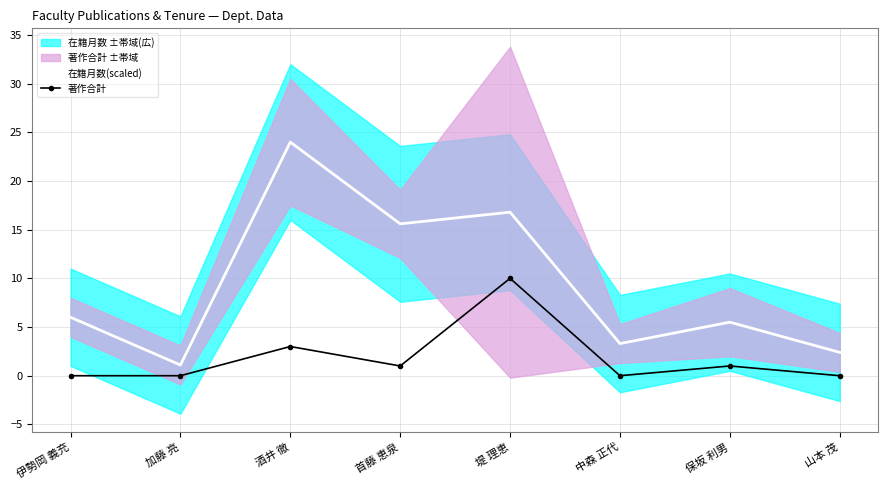

What is the difference between the second highest and second lowest values in the 著作合計 series?

3.0